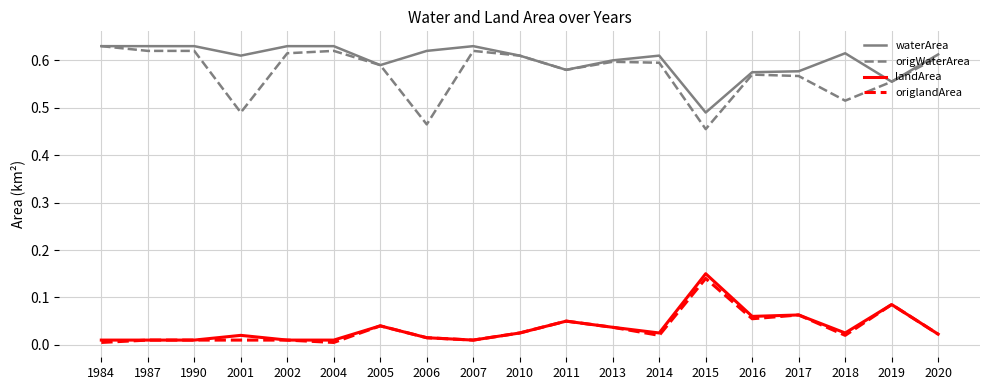

Is the value of waterArea at 1987 greater than the value of origlandArea at 2007?

Yes